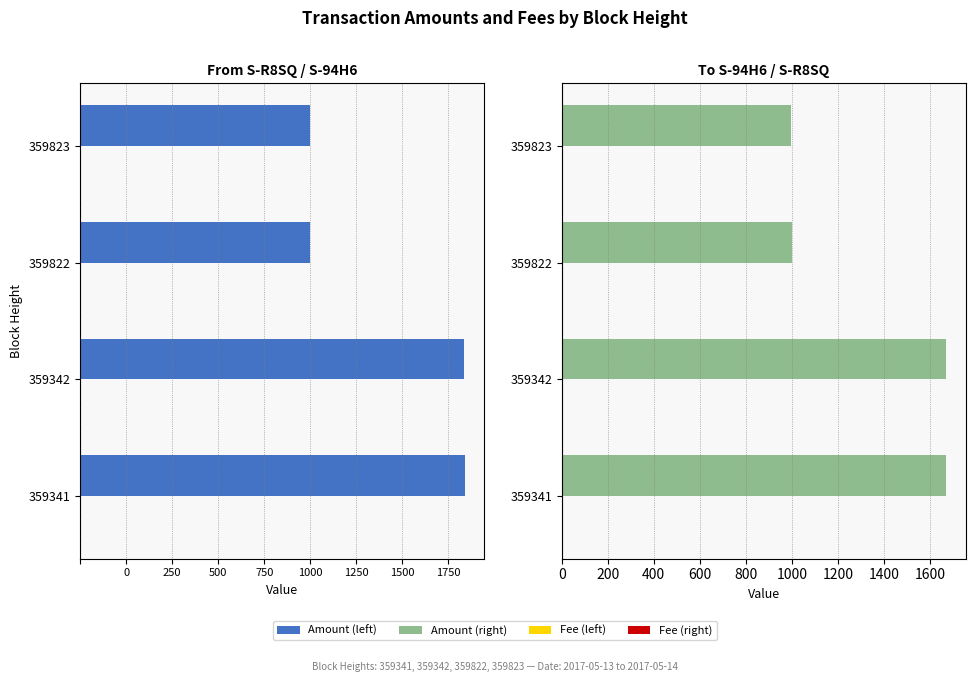

How many distinct data groups are displayed?

2